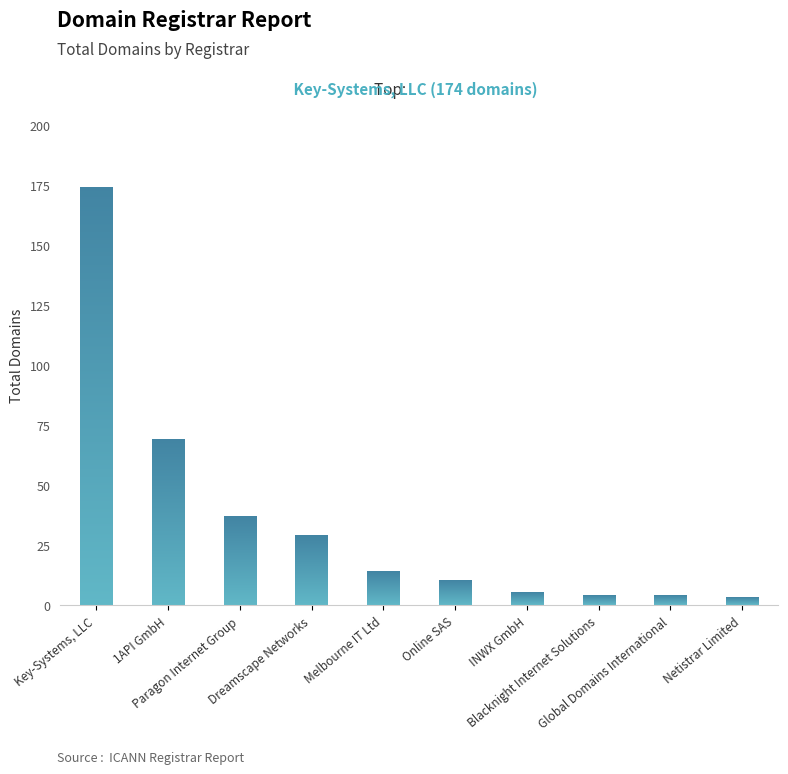

What is the label of the 6th bar from the left?

Online SAS